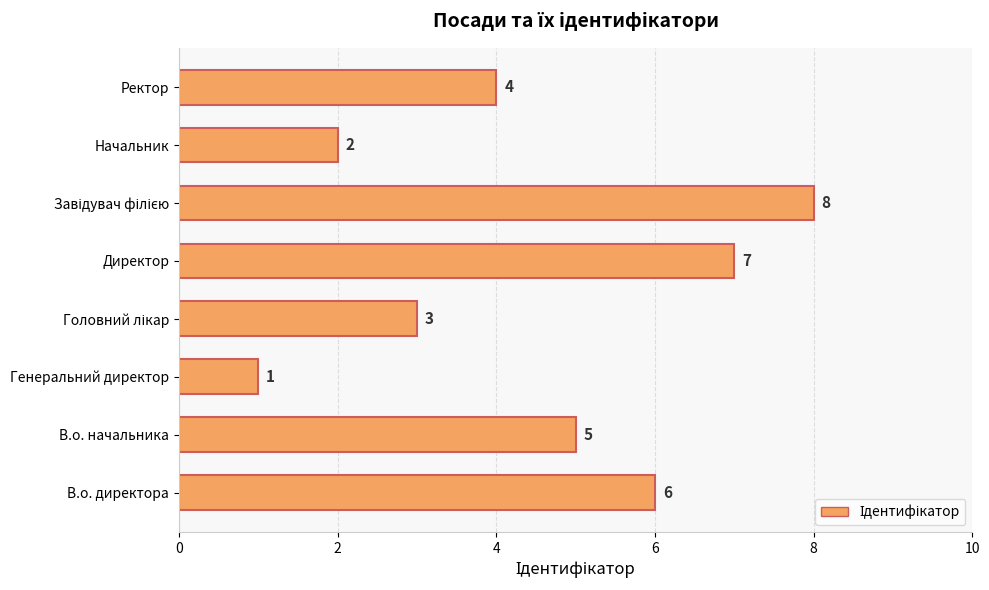

Reading top to bottom, transcribe all the data shown in this chart.

4	2	8	7	3	1	5	6